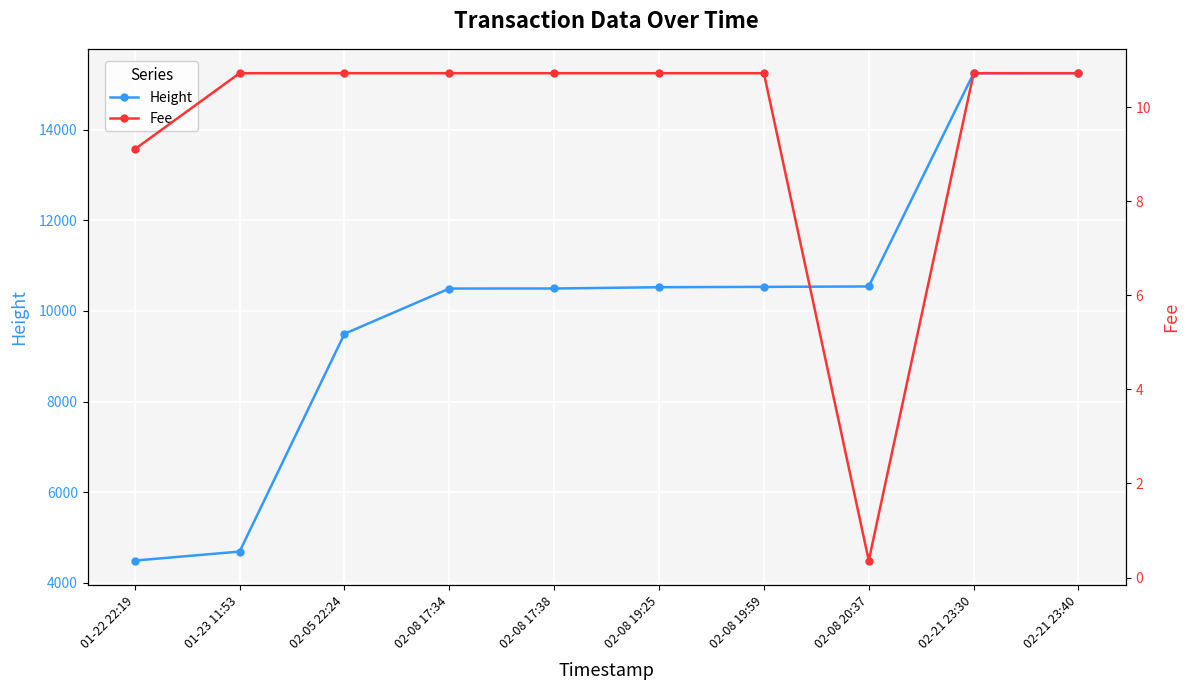

Between 02-08 19:59 and 02-08 19:25, which is larger?

02-08 19:59